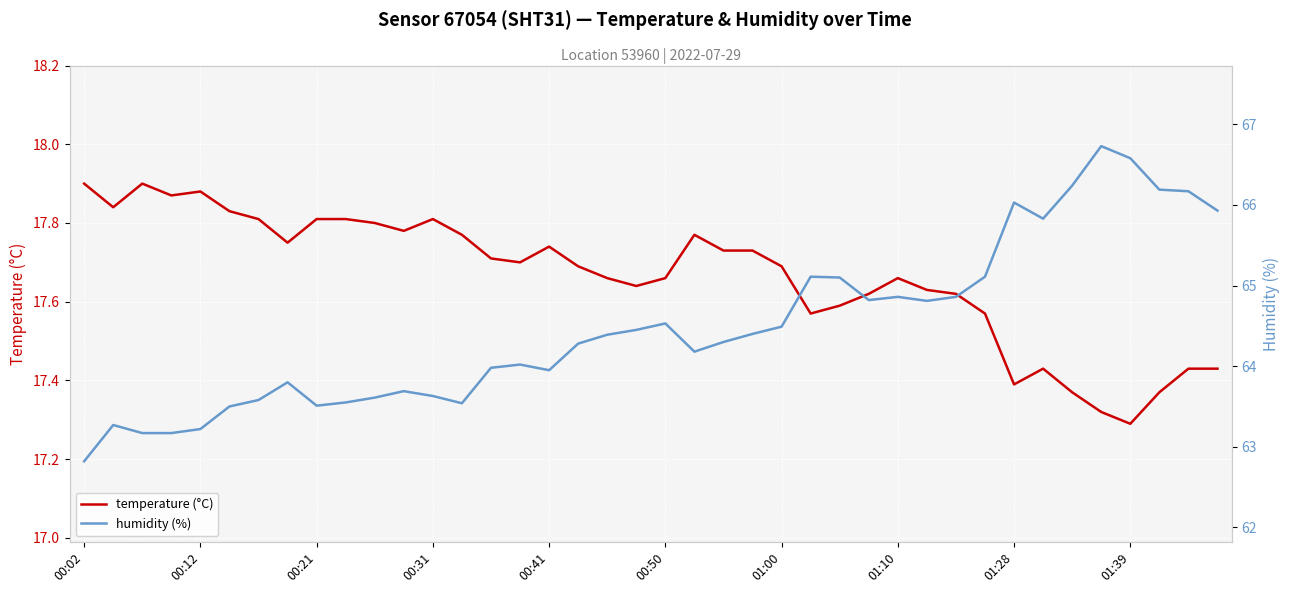

Between 00:21 and 29, which series saw the biggest shift?

humidity